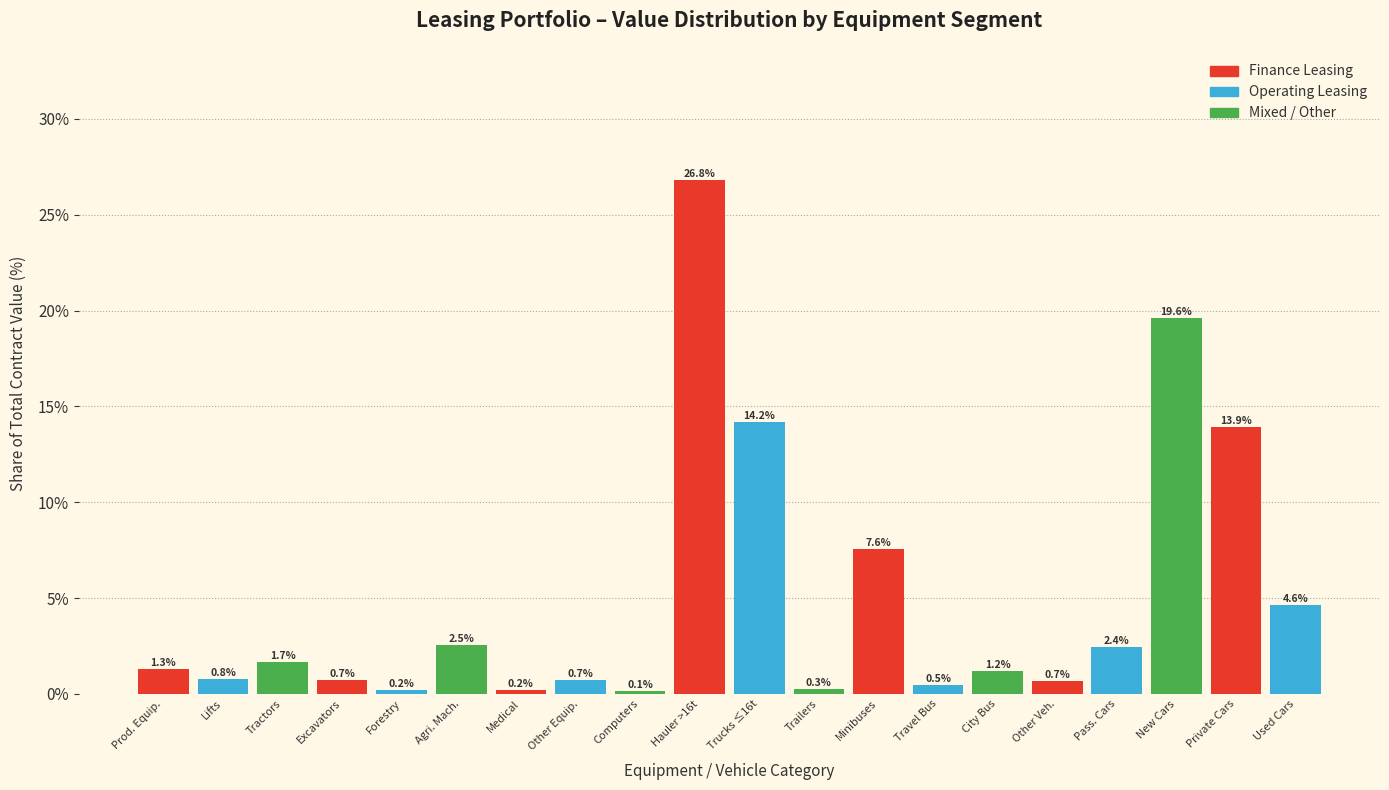

Reading right to left, extract all data points from this chart.

4.6	13.9	19.6	2.4	0.7	1.2	0.5	7.6	0.3	14.2	26.8	0.1	0.7	0.2	2.5	0.2	0.7	1.7	0.8	1.3